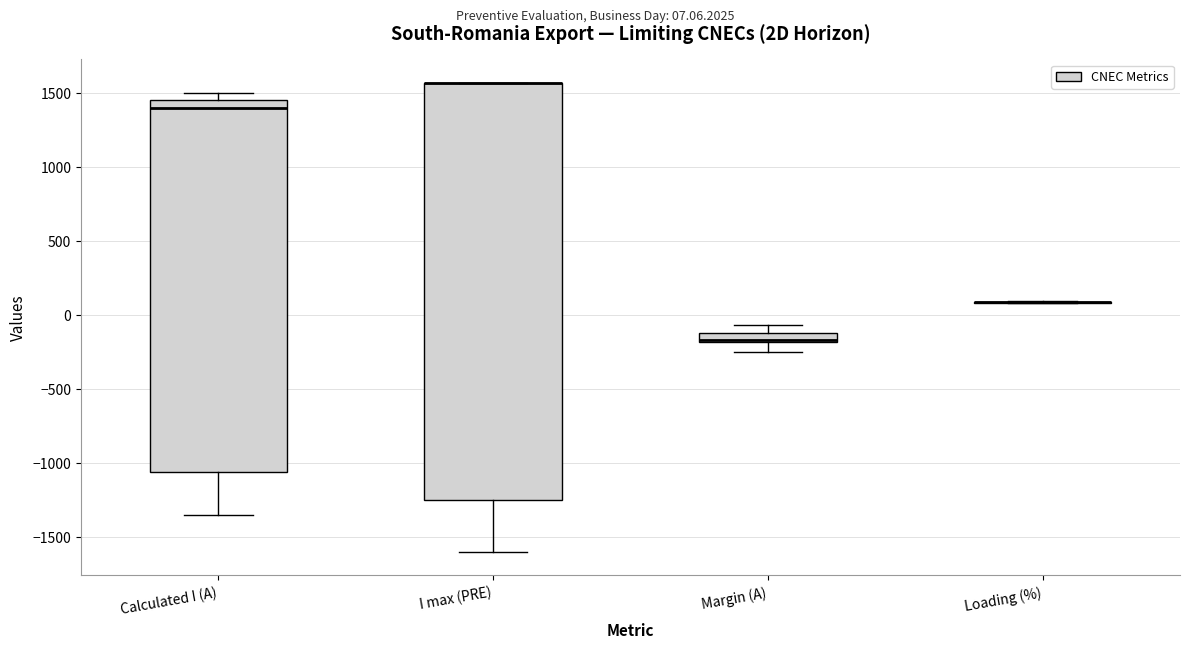

Which box is the tallest, from its lower edge to its upper edge?

I max (PRE)